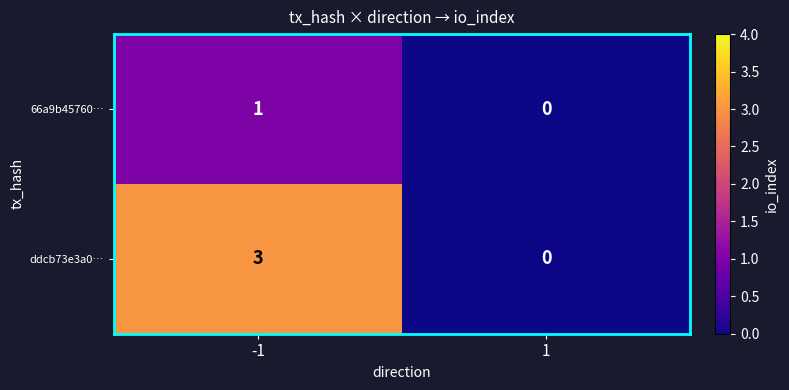

The value of ddcb73e3a0… at -1 is 3. True or false?

True